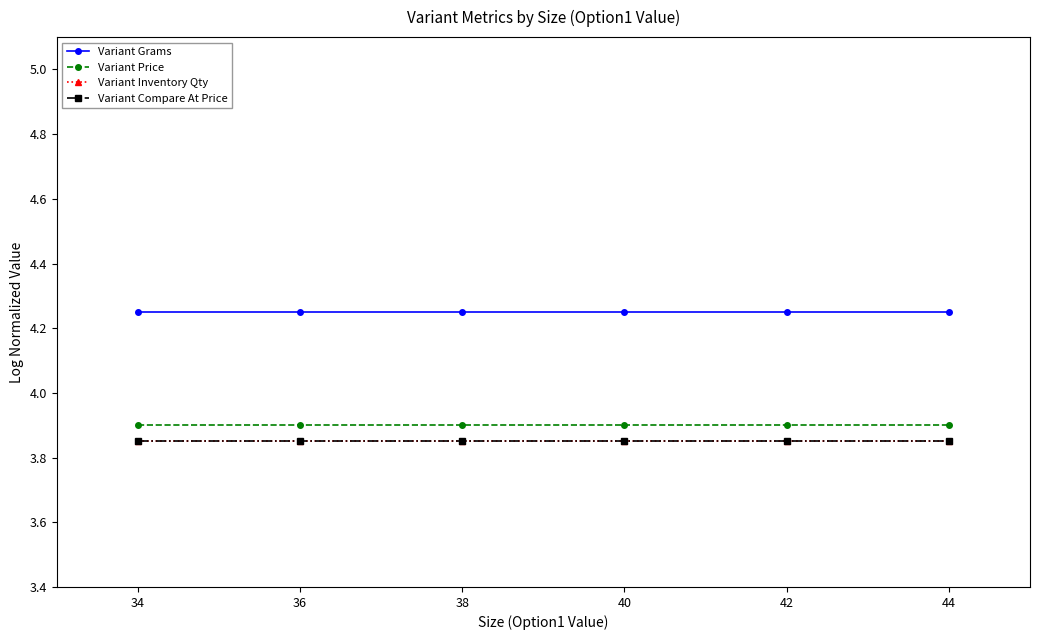

Reading left to right, what are all the values shown in this chart?

Variant Grams: 4.2	4.2	4.2	4.2	4.2	4.2
Variant Price: 3.9	3.9	3.9	3.9	3.9	3.9
Variant Inventory Qty: 3.9	3.9	3.9	3.9	3.9	3.9
Variant Compare At Price: 3.9	3.9	3.9	3.9	3.9	3.9